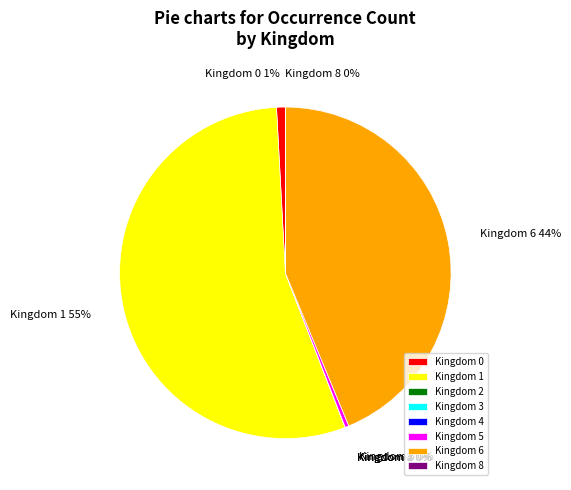

Is it true that Kingdom 1 is 55% of the pie?

True